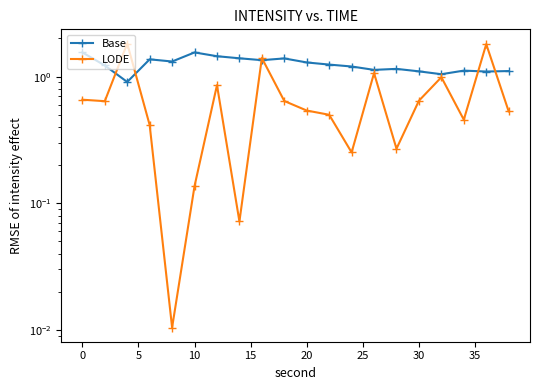

Is this an area chart (filled region under the line)?

No